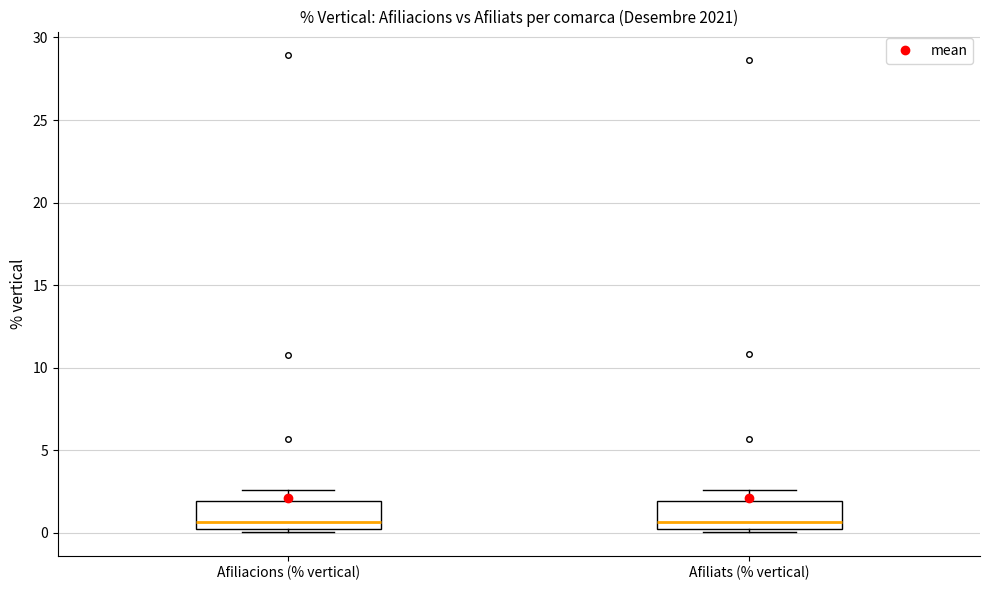

Reading left to right, transcribe this box plot: for each box, give where its median line is, the range the box spans, and where its two whiskers end, as read against the y-axis. The values are not printed on the chart, so give them approximately, as read against the axis.

Afiliacions (% vertical): median 0.5 (just above the box's lower edge), box 0.5 to 2.0, whiskers 0.0 to 2.5
Afiliats (% vertical): median 0.5 (just above the box's lower edge), box 0.5 to 2.0, whiskers 0.0 to 2.5